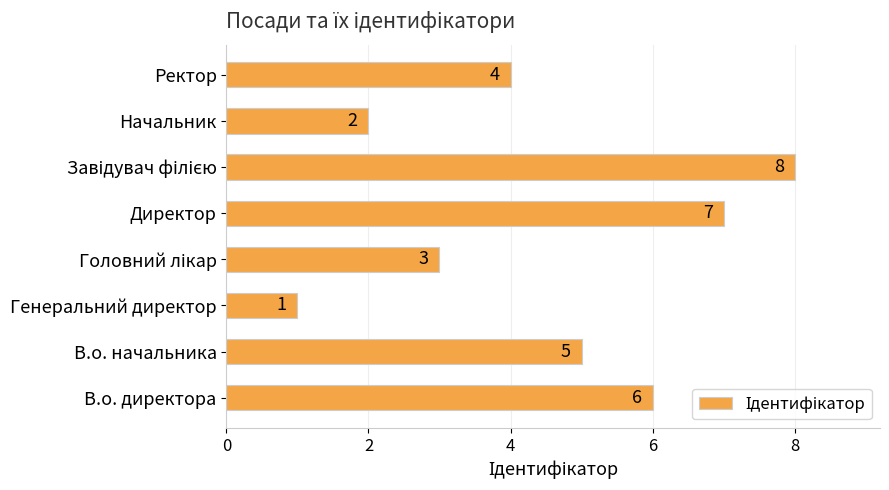

Between В.о. начальника and Генеральний директор, which is larger?

В.о. начальника